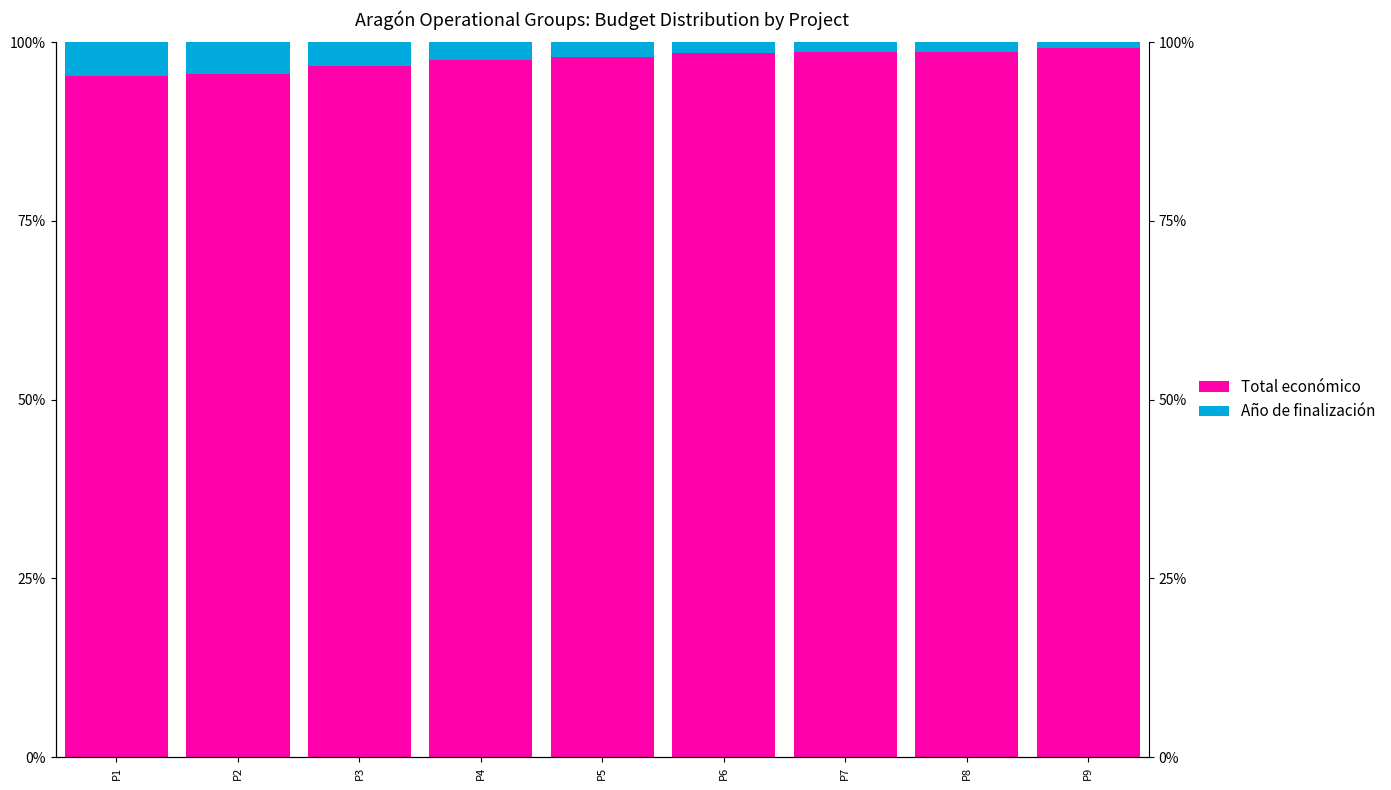

How many bars are there in each group?

2